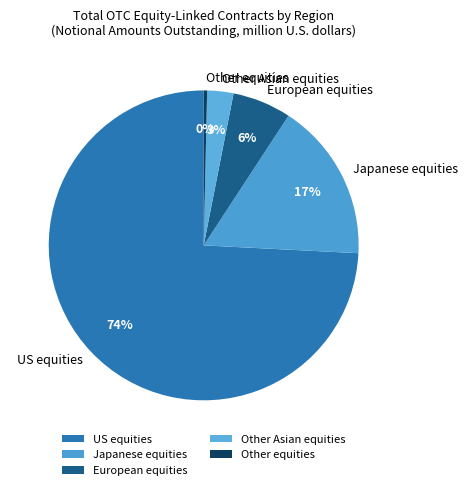

Approximately how many times larger is the value at Japanese equities compared to Other equities?

46.7